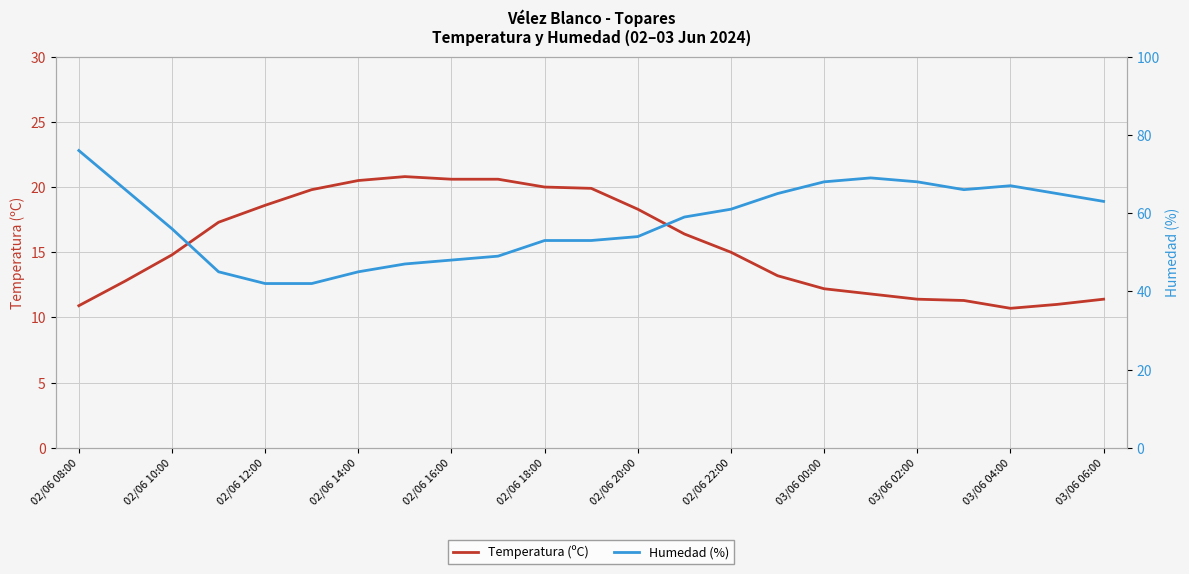

What are all the series names shown in the legend?

Temperatura (ºC), Humedad (%)